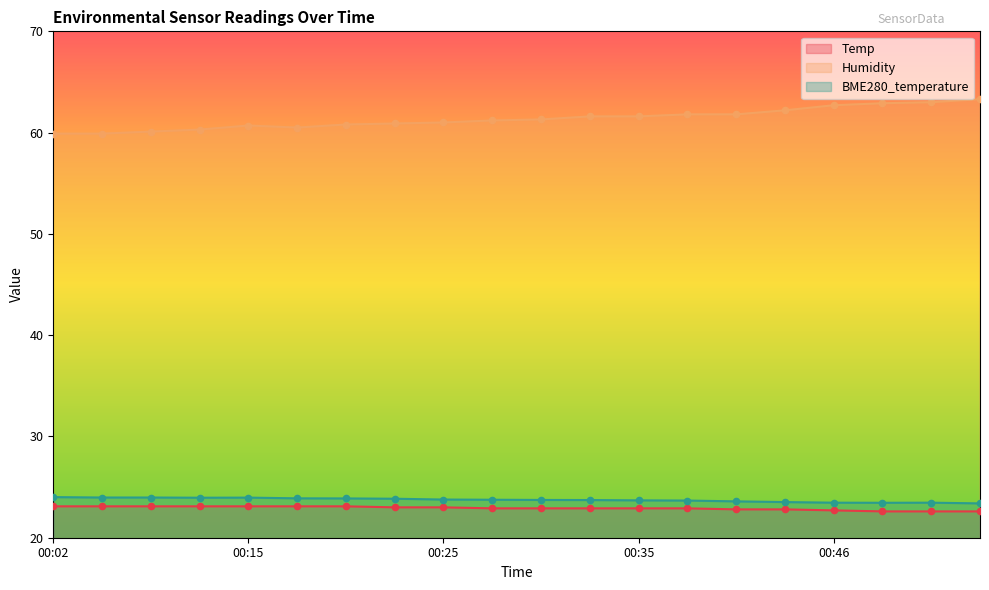

What is the total value across all series at 00:33?

108.2